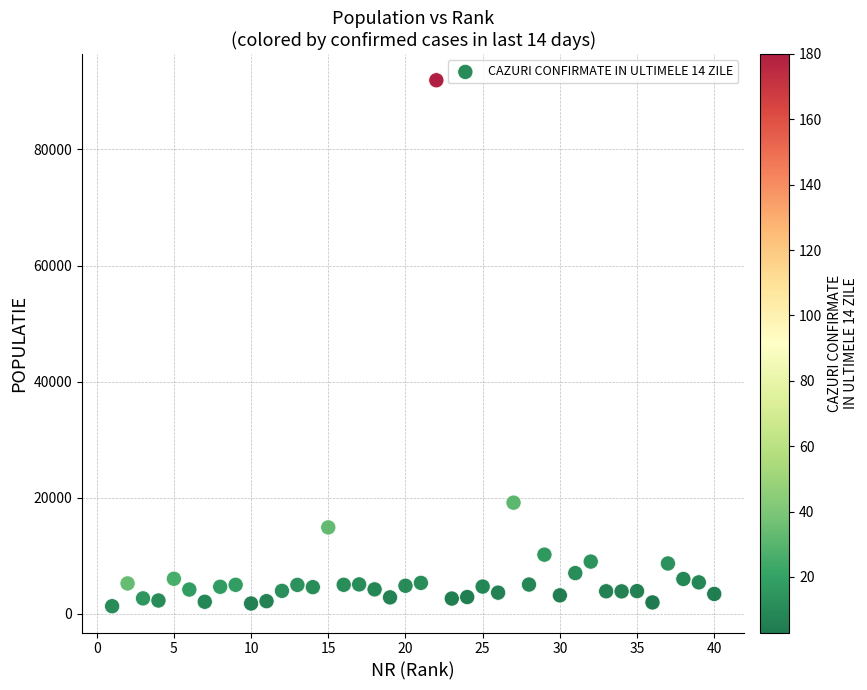

What Y value in the scatter plot is closest to 46622?

19171